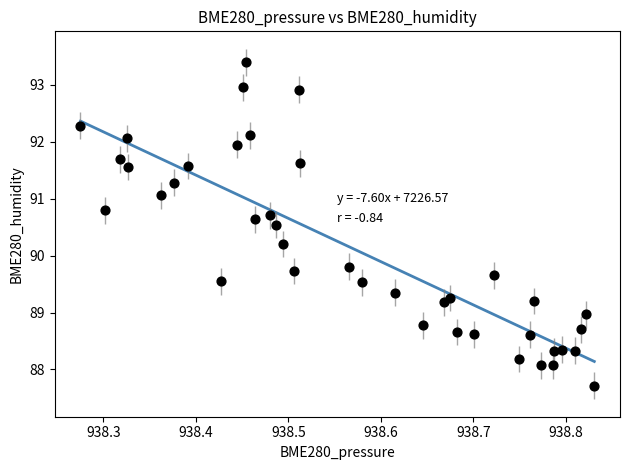

What is the range of Y values (max minus min)?

5.7